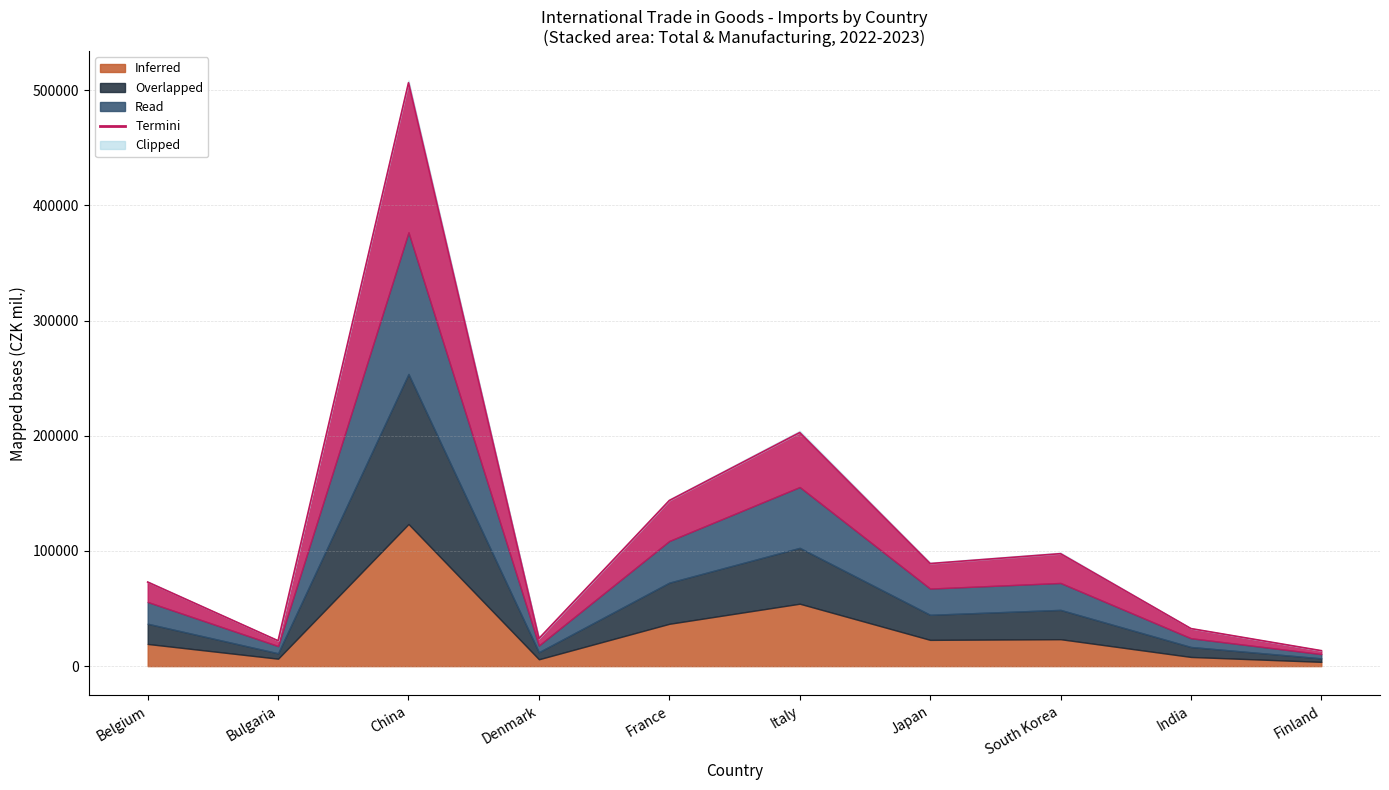

What is the smallest value displayed?

13438